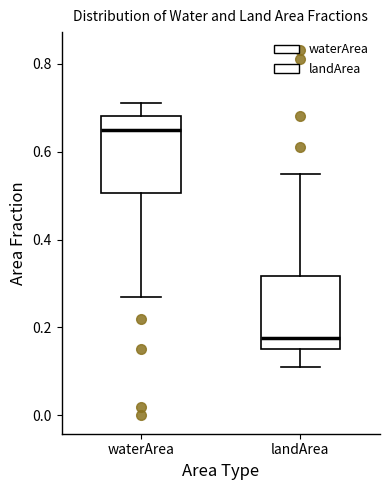

Where does the lower whisker of the box for waterArea end on the y-axis? The values are not printed on the chart, so give them approximately, as read against the axis.

0.28